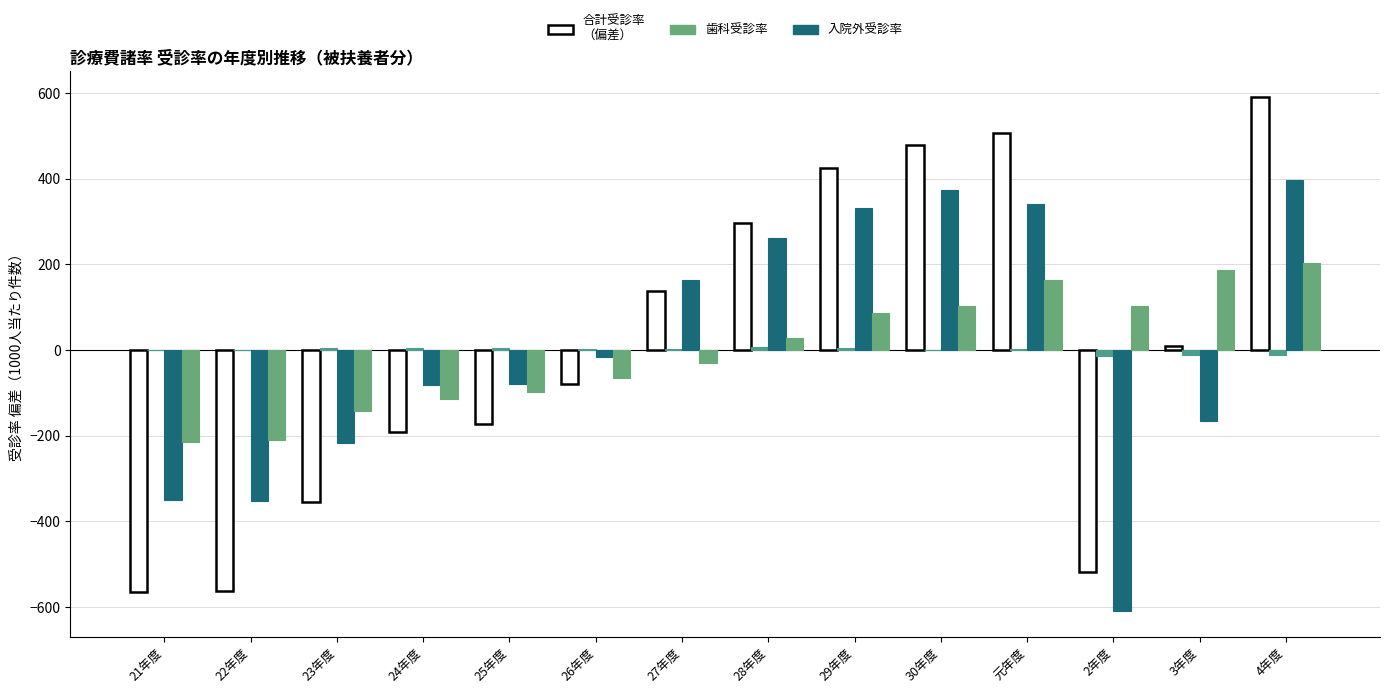

Between 22年度 and 3年度, which is larger?

3年度